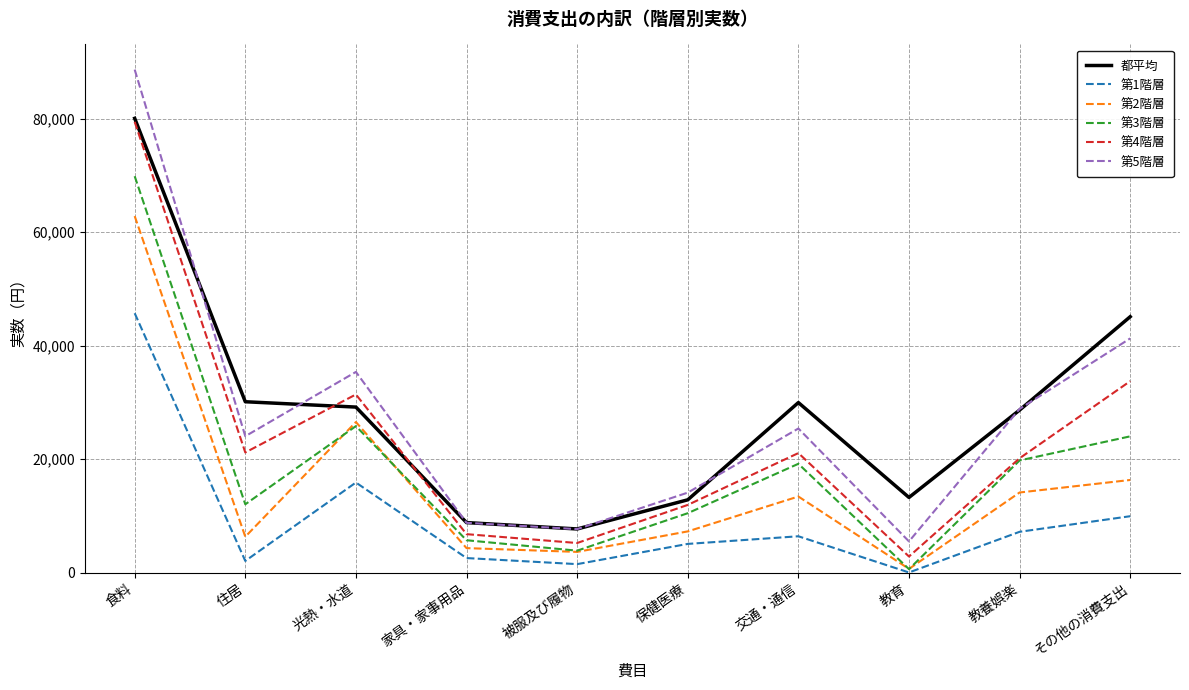

What is the total value across all series at 教養娯楽?

118761